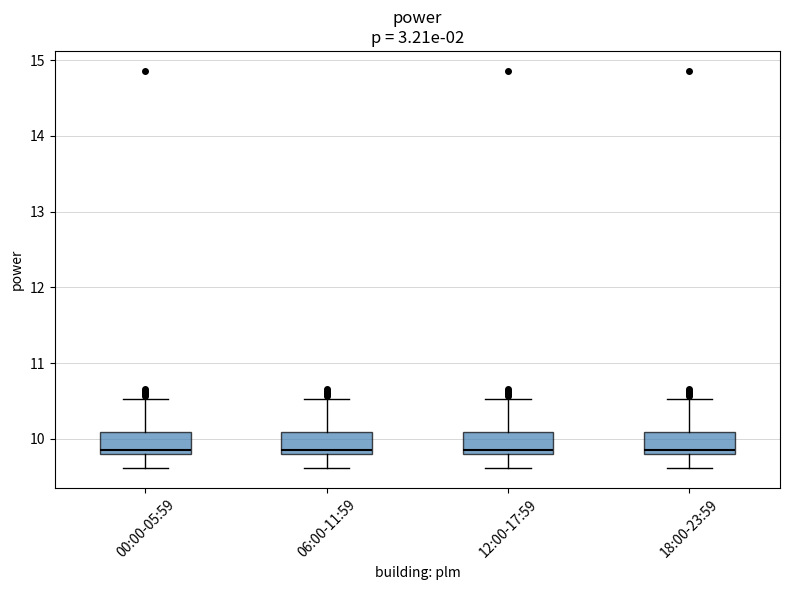

Reading left to right, read every box against the y-axis: the position of its median line, the range the box covers, and the ends of its whiskers. The values are not printed on the chart, so give them approximately, as read against the axis.

00:00-05:59: median 9.9, box 9.8 to 10.1, whiskers 9.6 to 10.5
06:00-11:59: median 9.9, box 9.8 to 10.1, whiskers 9.6 to 10.5
12:00-17:59: median 9.9, box 9.8 to 10.1, whiskers 9.6 to 10.5
18:00-23:59: median 9.9, box 9.8 to 10.1, whiskers 9.6 to 10.5